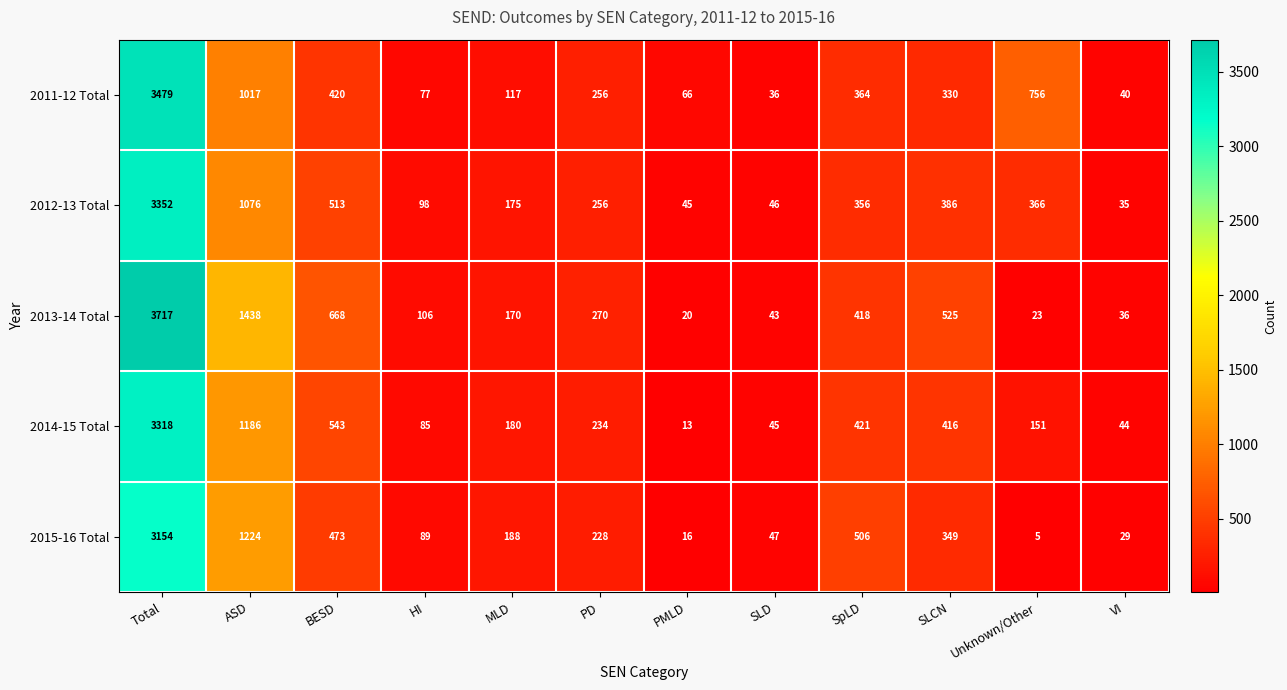

At how many categories does at least one series exceed 91?

9